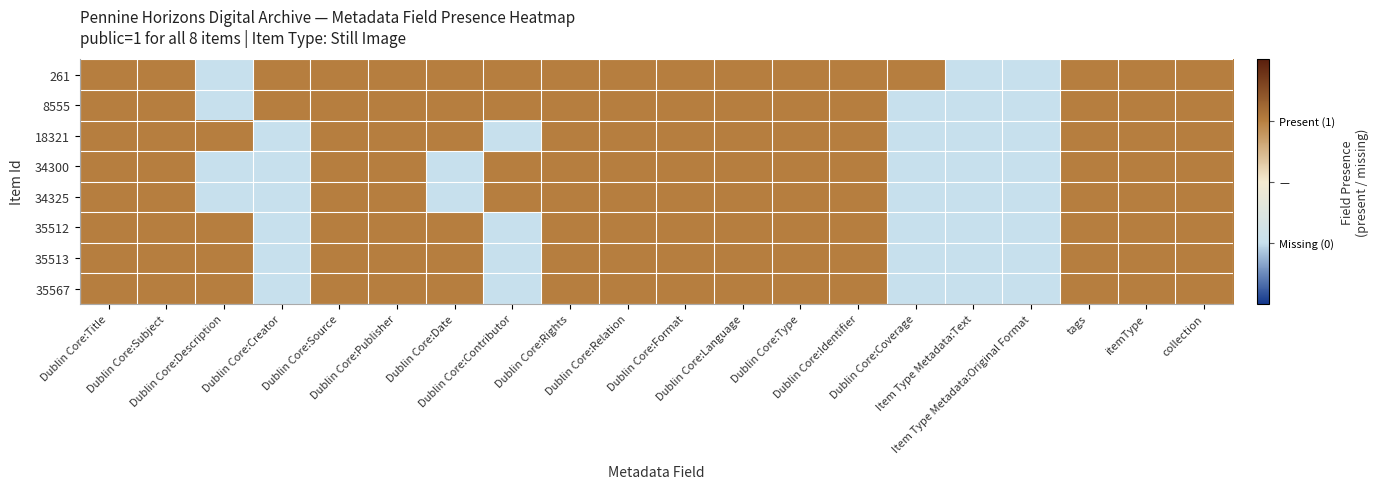

Reading right to left, transcribe all the data shown in this chart.

261: collection=8	itemType=8	tags=8	Item Type Metadata:Original Format=-8	Item Type Metadata:Text=-8	Dublin Core:Coverage=8	Dublin Core:Identifier=8	Dublin Core:Type=8	Dublin Core:Language=8	Dublin Core:Format=8	Dublin Core:Relation=8	Dublin Core:Rights=8	Dublin Core:Contributor=8	Dublin Core:Date=8	Dublin Core:Publisher=8	Dublin Core:Source=8	Dublin Core:Creator=8	Dublin Core:Description=-8	Dublin Core:Subject=8	Dublin Core:Title=8
8555: collection=8	itemType=8	tags=8	Item Type Metadata:Original Format=-8	Item Type Metadata:Text=-8	Dublin Core:Coverage=-8	Dublin Core:Identifier=8	Dublin Core:Type=8	Dublin Core:Language=8	Dublin Core:Format=8	Dublin Core:Relation=8	Dublin Core:Rights=8	Dublin Core:Contributor=8	Dublin Core:Date=8	Dublin Core:Publisher=8	Dublin Core:Source=8	Dublin Core:Creator=8	Dublin Core:Description=-8	Dublin Core:Subject=8	Dublin Core:Title=8
18321: collection=8	itemType=8	tags=8	Item Type Metadata:Original Format=-8	Item Type Metadata:Text=-8	Dublin Core:Coverage=-8	Dublin Core:Identifier=8	Dublin Core:Type=8	Dublin Core:Language=8	Dublin Core:Format=8	Dublin Core:Relation=8	Dublin Core:Rights=8	Dublin Core:Contributor=-8	Dublin Core:Date=8	Dublin Core:Publisher=8	Dublin Core:Source=8	Dublin Core:Creator=-8	Dublin Core:Description=8	Dublin Core:Subject=8	Dublin Core:Title=8
34300: collection=8	itemType=8	tags=8	Item Type Metadata:Original Format=-8	Item Type Metadata:Text=-8	Dublin Core:Coverage=-8	Dublin Core:Identifier=8	Dublin Core:Type=8	Dublin Core:Language=8	Dublin Core:Format=8	Dublin Core:Relation=8	Dublin Core:Rights=8	Dublin Core:Contributor=8	Dublin Core:Date=-8	Dublin Core:Publisher=8	Dublin Core:Source=8	Dublin Core:Creator=-8	Dublin Core:Description=-8	Dublin Core:Subject=8	Dublin Core:Title=8
34325: collection=8	itemType=8	tags=8	Item Type Metadata:Original Format=-8	Item Type Metadata:Text=-8	Dublin Core:Coverage=-8	Dublin Core:Identifier=8	Dublin Core:Type=8	Dublin Core:Language=8	Dublin Core:Format=8	Dublin Core:Relation=8	Dublin Core:Rights=8	Dublin Core:Contributor=8	Dublin Core:Date=-8	Dublin Core:Publisher=8	Dublin Core:Source=8	Dublin Core:Creator=-8	Dublin Core:Description=-8	Dublin Core:Subject=8	Dublin Core:Title=8
35512: collection=8	itemType=8	tags=8	Item Type Metadata:Original Format=-8	Item Type Metadata:Text=-8	Dublin Core:Coverage=-8	Dublin Core:Identifier=8	Dublin Core:Type=8	Dublin Core:Language=8	Dublin Core:Format=8	Dublin Core:Relation=8	Dublin Core:Rights=8	Dublin Core:Contributor=-8	Dublin Core:Date=8	Dublin Core:Publisher=8	Dublin Core:Source=8	Dublin Core:Creator=-8	Dublin Core:Description=8	Dublin Core:Subject=8	Dublin Core:Title=8
35513: collection=8	itemType=8	tags=8	Item Type Metadata:Original Format=-8	Item Type Metadata:Text=-8	Dublin Core:Coverage=-8	Dublin Core:Identifier=8	Dublin Core:Type=8	Dublin Core:Language=8	Dublin Core:Format=8	Dublin Core:Relation=8	Dublin Core:Rights=8	Dublin Core:Contributor=-8	Dublin Core:Date=8	Dublin Core:Publisher=8	Dublin Core:Source=8	Dublin Core:Creator=-8	Dublin Core:Description=8	Dublin Core:Subject=8	Dublin Core:Title=8
35567: collection=8	itemType=8	tags=8	Item Type Metadata:Original Format=-8	Item Type Metadata:Text=-8	Dublin Core:Coverage=-8	Dublin Core:Identifier=8	Dublin Core:Type=8	Dublin Core:Language=8	Dublin Core:Format=8	Dublin Core:Relation=8	Dublin Core:Rights=8	Dublin Core:Contributor=-8	Dublin Core:Date=8	Dublin Core:Publisher=8	Dublin Core:Source=8	Dublin Core:Creator=-8	Dublin Core:Description=8	Dublin Core:Subject=8	Dublin Core:Title=8